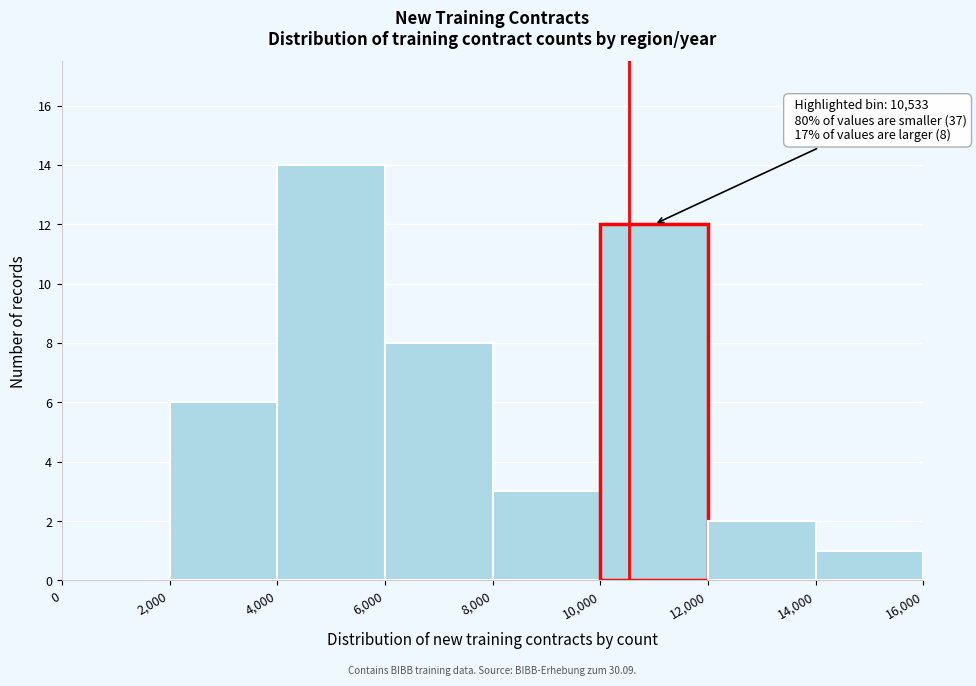

Over which range of the x-axis is the bar tallest?

4,000 to 6,000